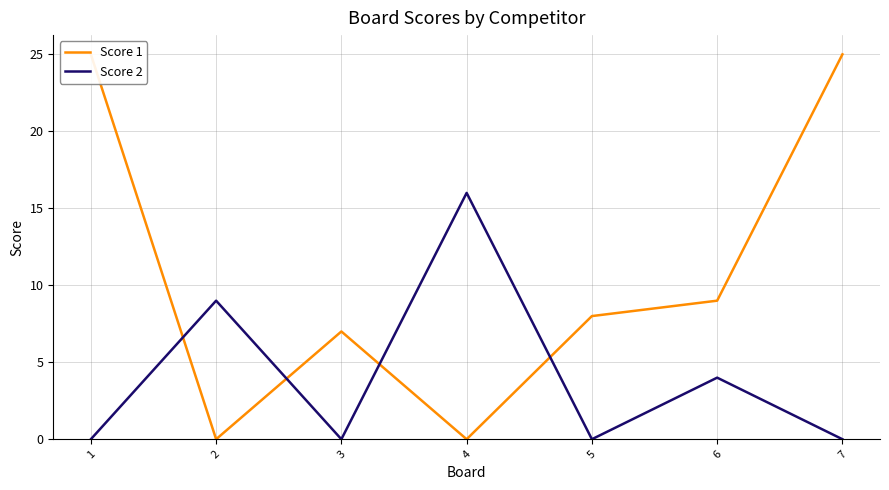

Which has a higher value, 6 or 1?

1